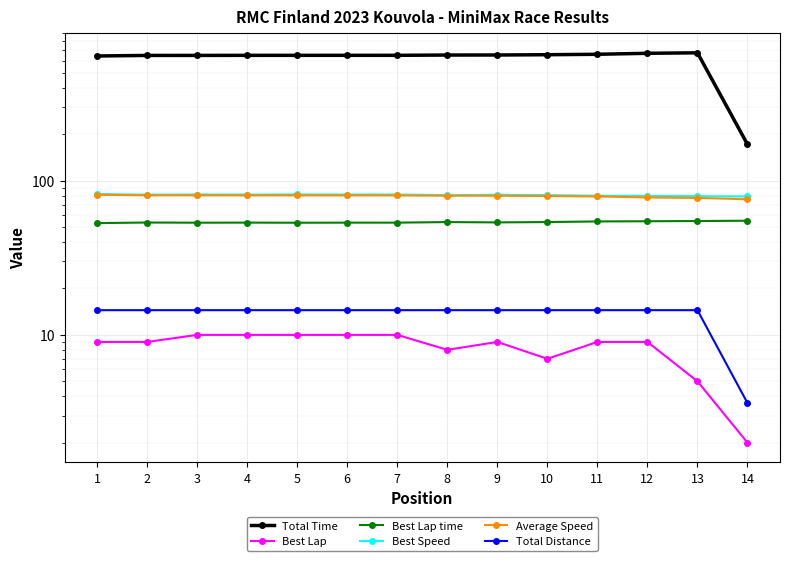

At how many categories does at least one series exceed 630?

13